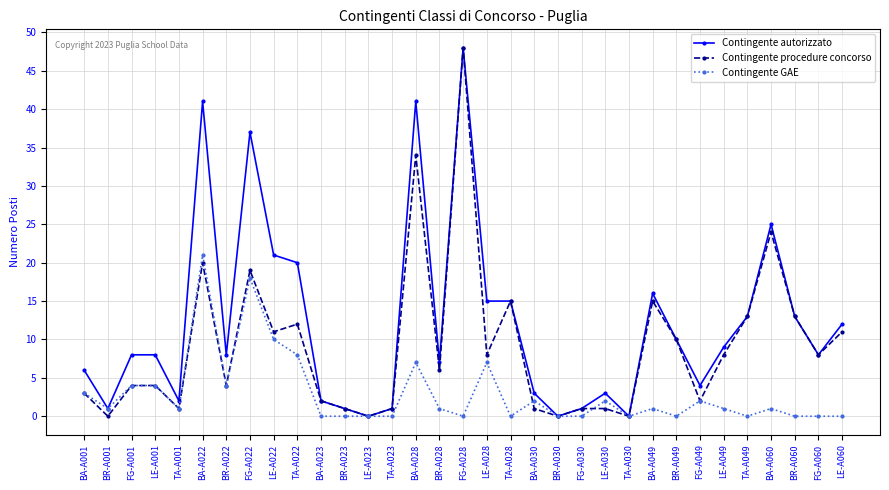

The value of Contingente GAE at TA-A030 is 0. True or false?

True